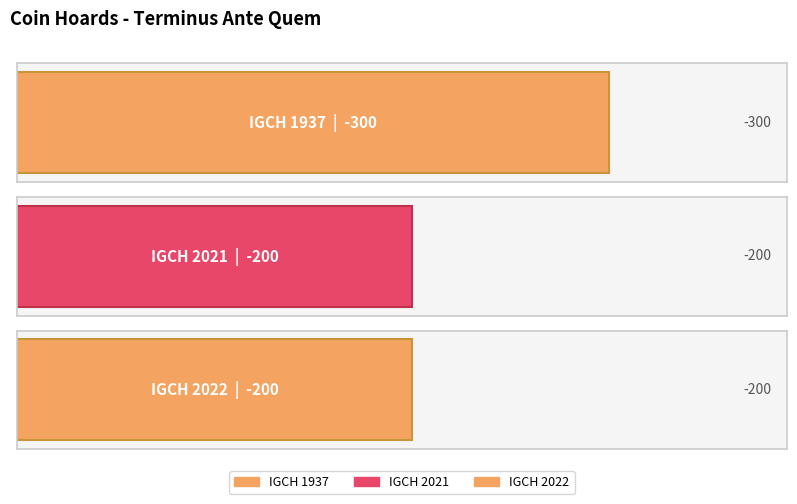

What is the maximum value shown in the chart?

-200